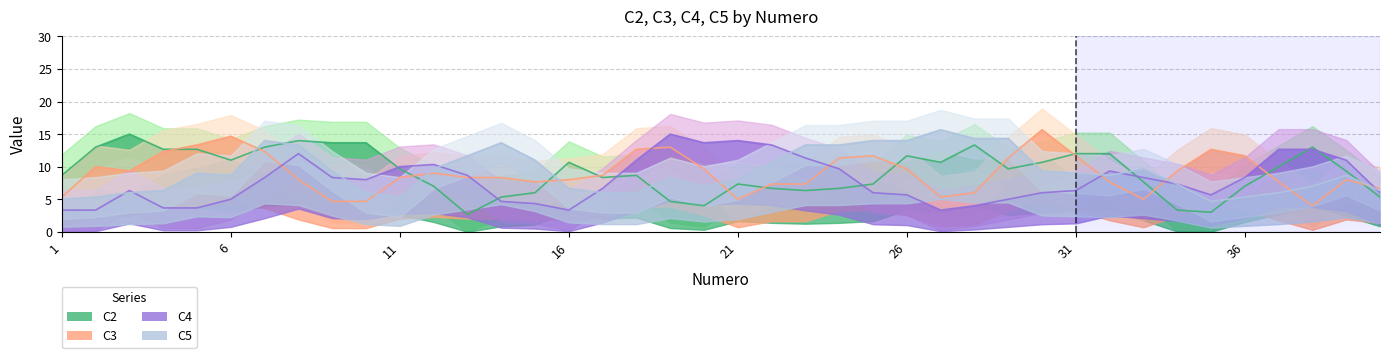

Is this an area chart (filled region under the line)?

No